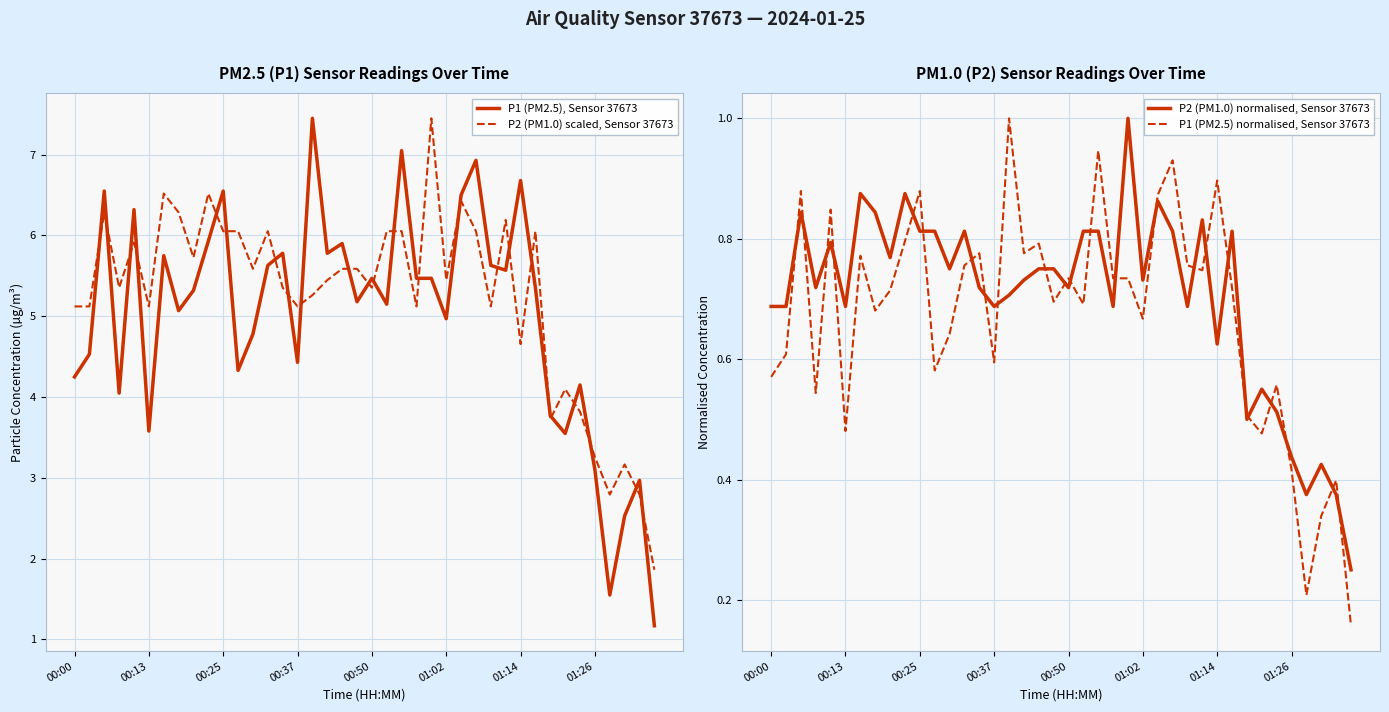

How many interior local valleys does the P1 (PM2.5) normalised, Sensor 37673 series have?

12